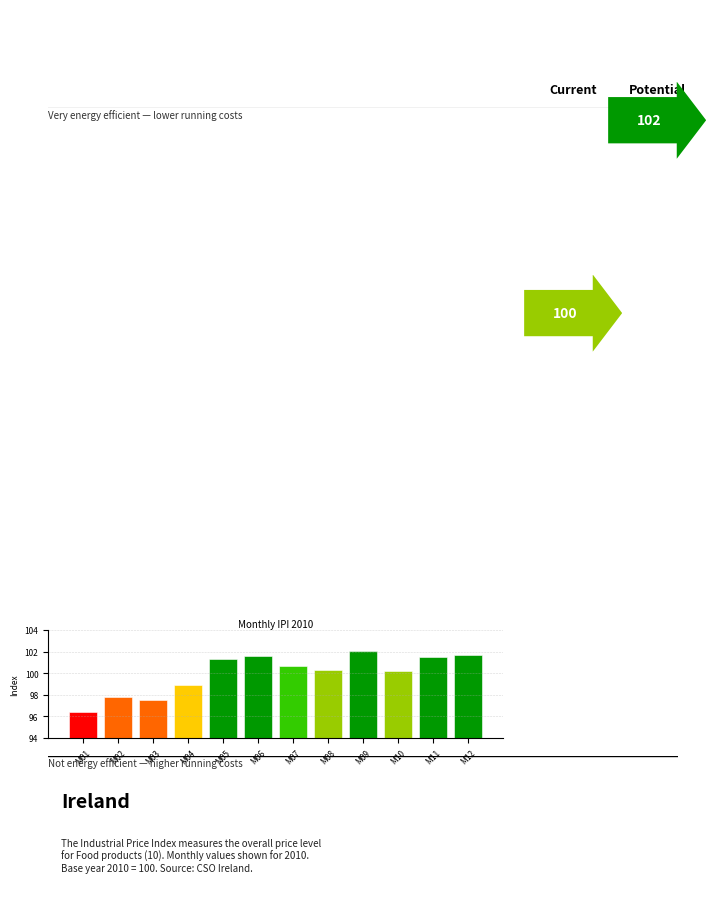

What value does the data have at M12?

101.7